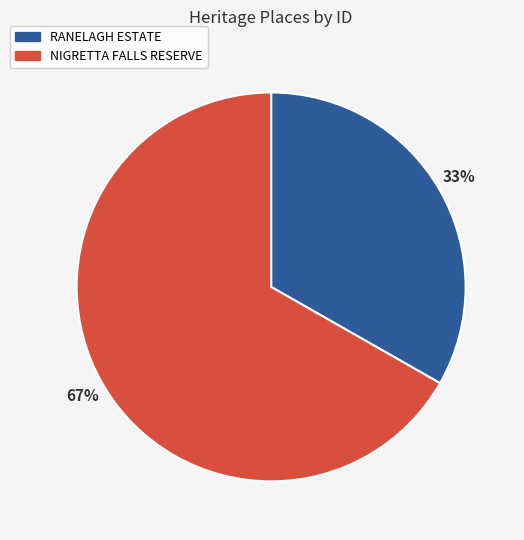

Which category has the smallest portion of the pie?

RANELAGH ESTATE